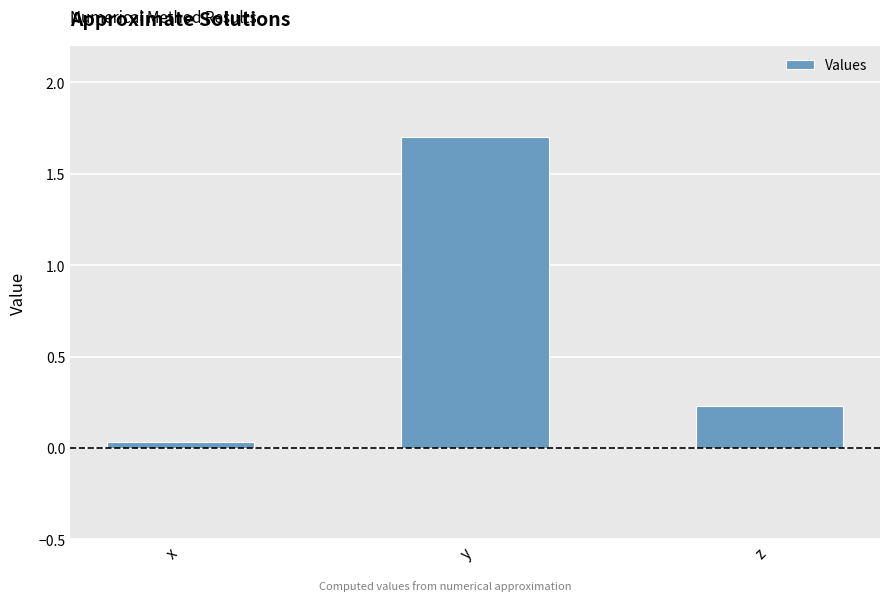

Does the chart contain stacked bars?

No